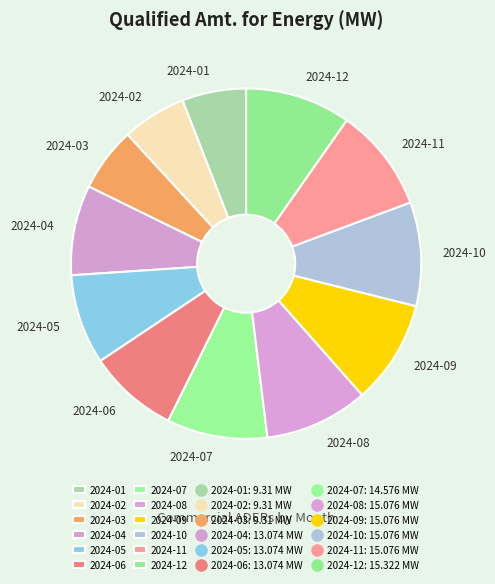

The 2024-04 slice represents 23% of the pie. True or false?

False